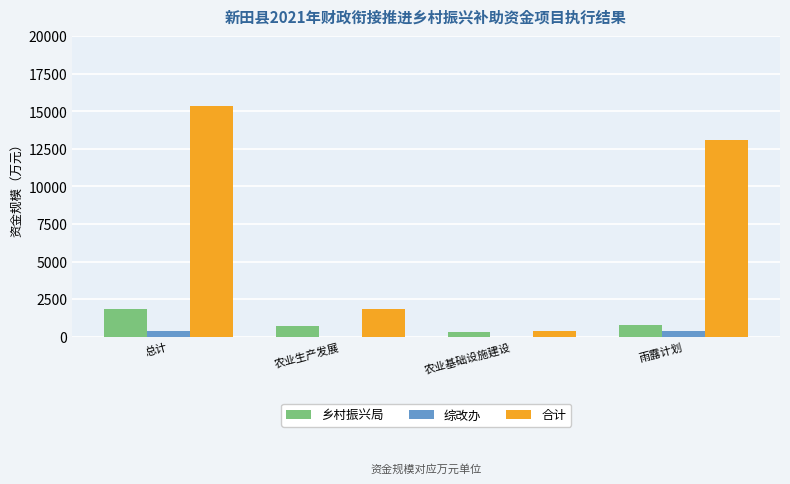

Between 总计 and 农业基础设施建设, which series saw the biggest shift?

合计